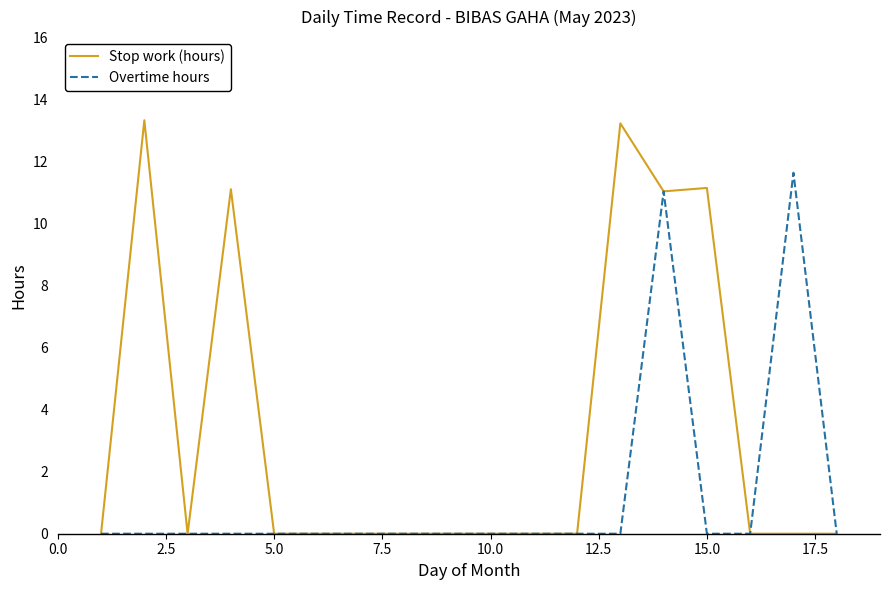

What is the highest value of the Overtime hours series?

11.6